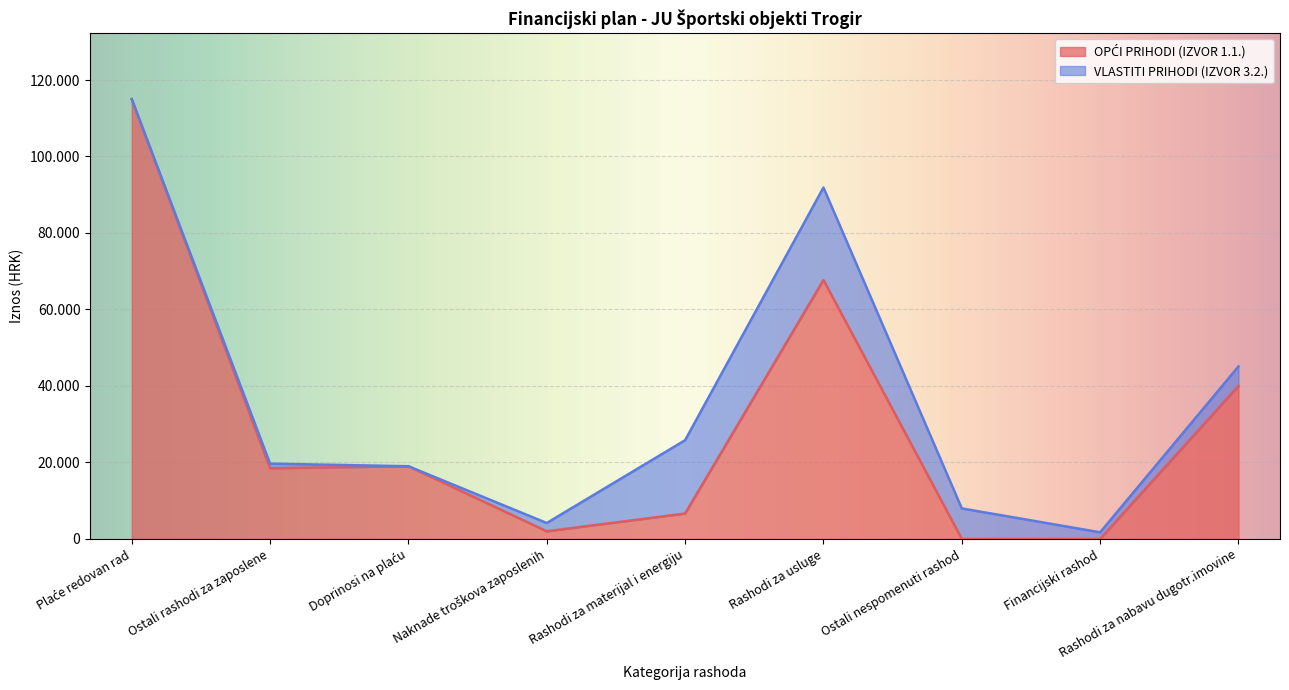

Does the chart display data point markers on the line(s)?

No